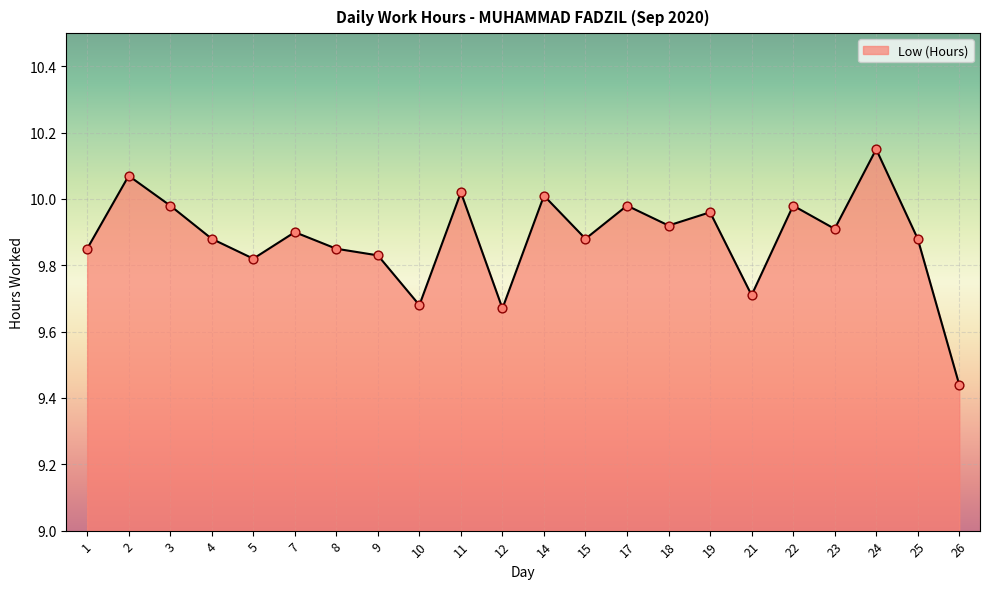

Approximately how many times larger is the value at 24 compared to 18?

1.0